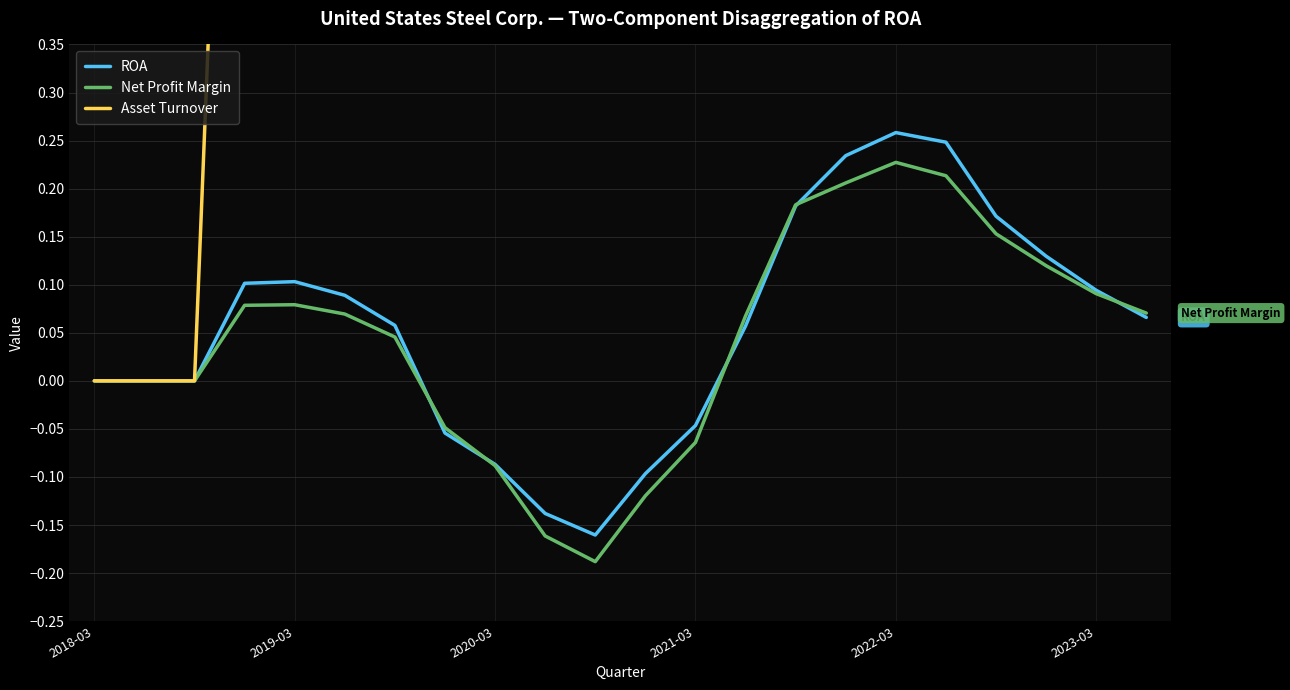

Is it true that ROA equals 0.1 at 2023-03?

True